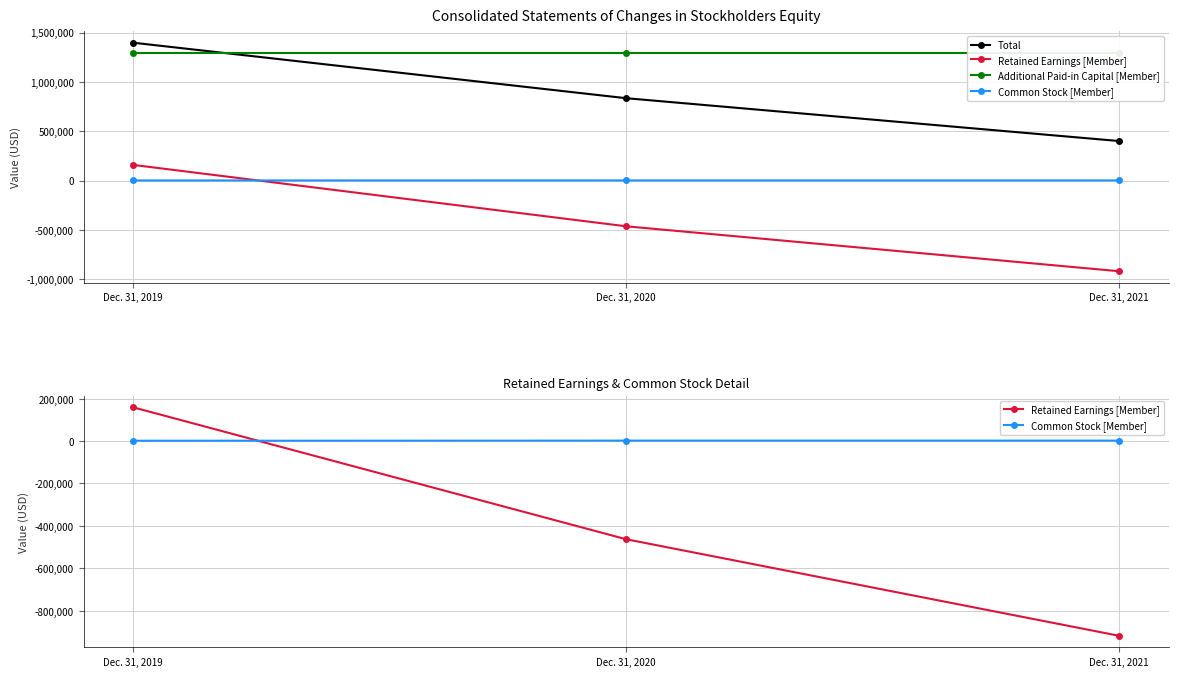

Reading right to left, transcribe all the data shown in this chart.

Total: 400701	834838	1397295
Retained Earnings [Member]: -918195	-462786	159441
Additional Paid-in Capital [Member]: 1290355	1290355	1290355
Common Stock [Member]: 2025	2025	1500